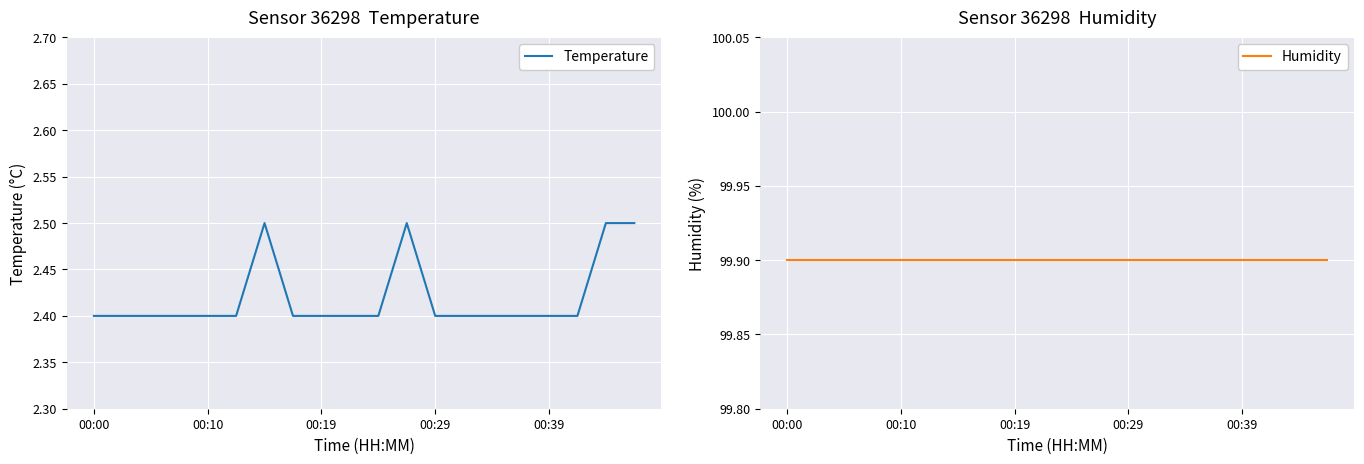

What is the sum of all Humidity values?

1998.0